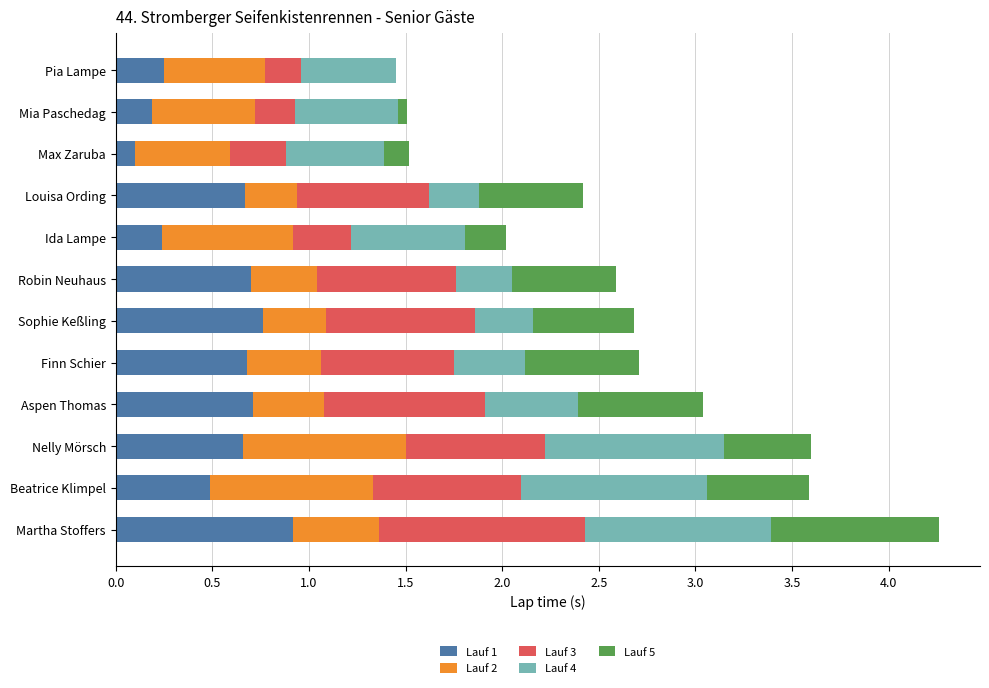

The value of Lauf 1 at Finn Schier is 0.7. True or false?

True